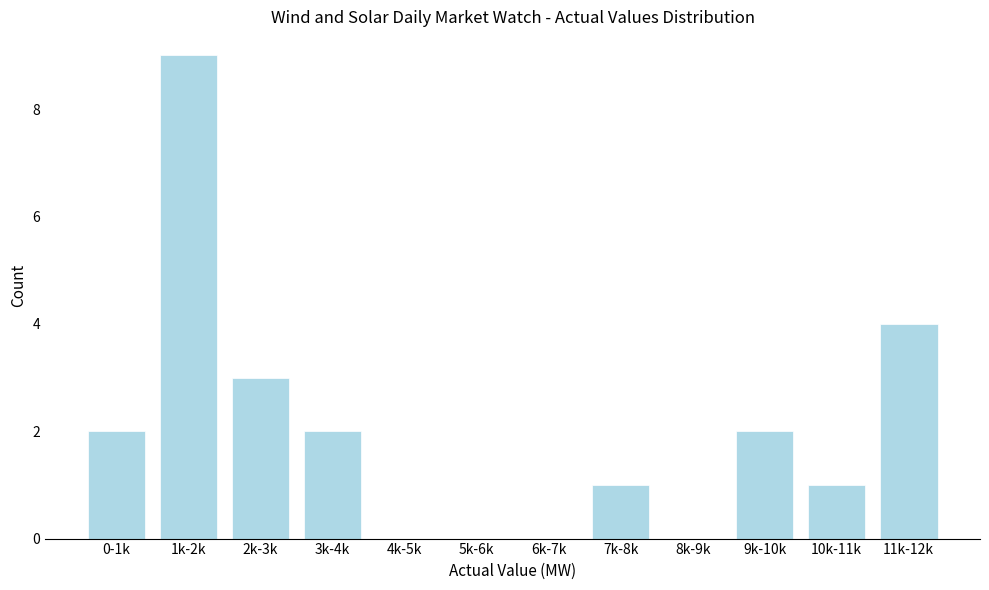

Reading right to left, extract all data points from this chart.

11k-12k=4	10k-11k=1	9k-10k=2	8k-9k=0	7k-8k=1	6k-7k=0	5k-6k=0	4k-5k=0	3k-4k=2	2k-3k=3	1k-2k=9	0-1k=2